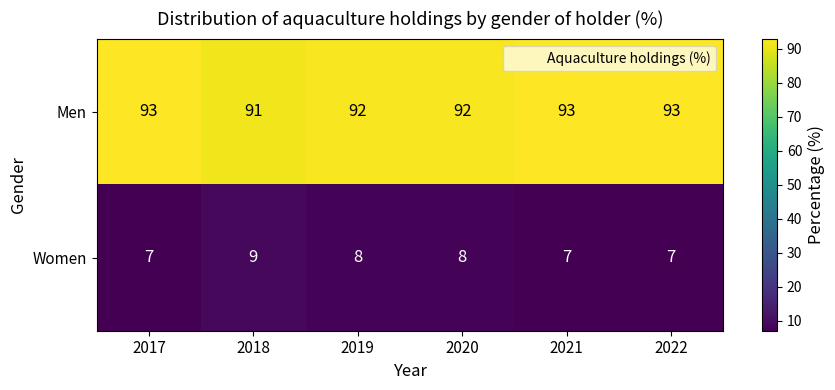

True or false: Men has a value of 62 at 2020.

False